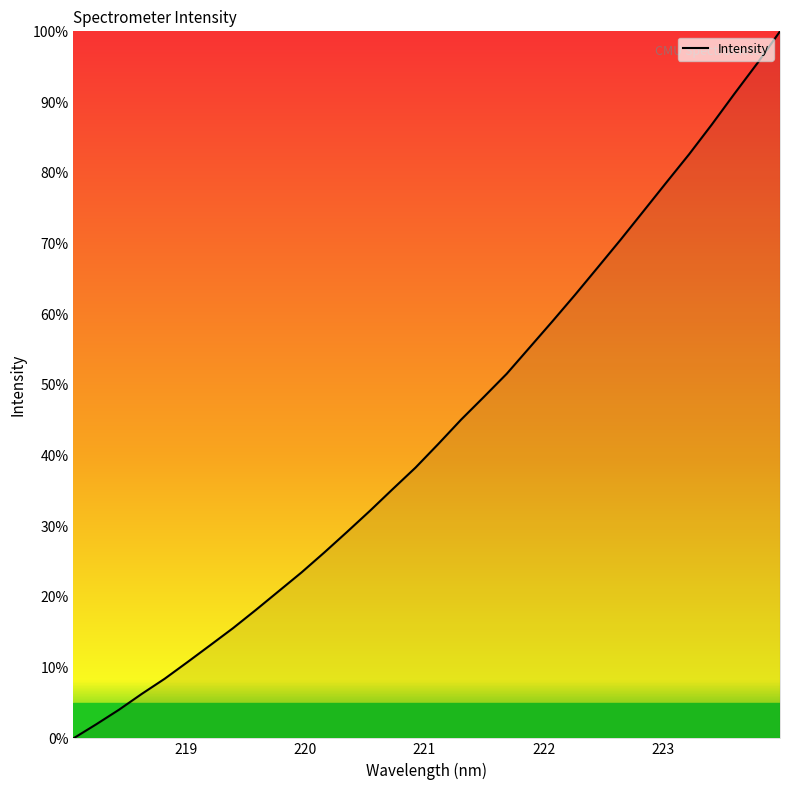

What is the sum of all values?

1394.0